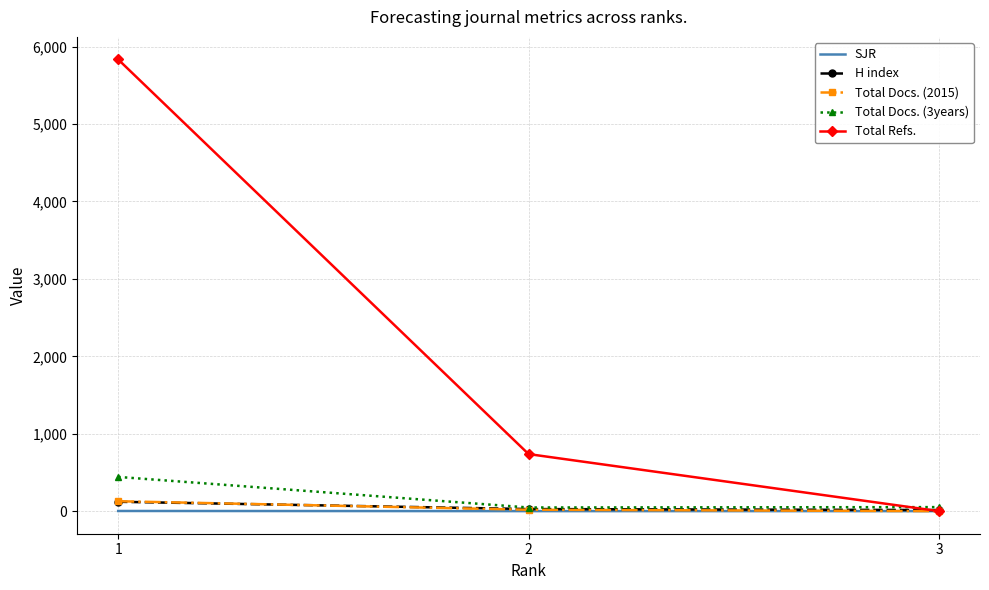

Which series changed the most between 1 and 2?

Total Refs.